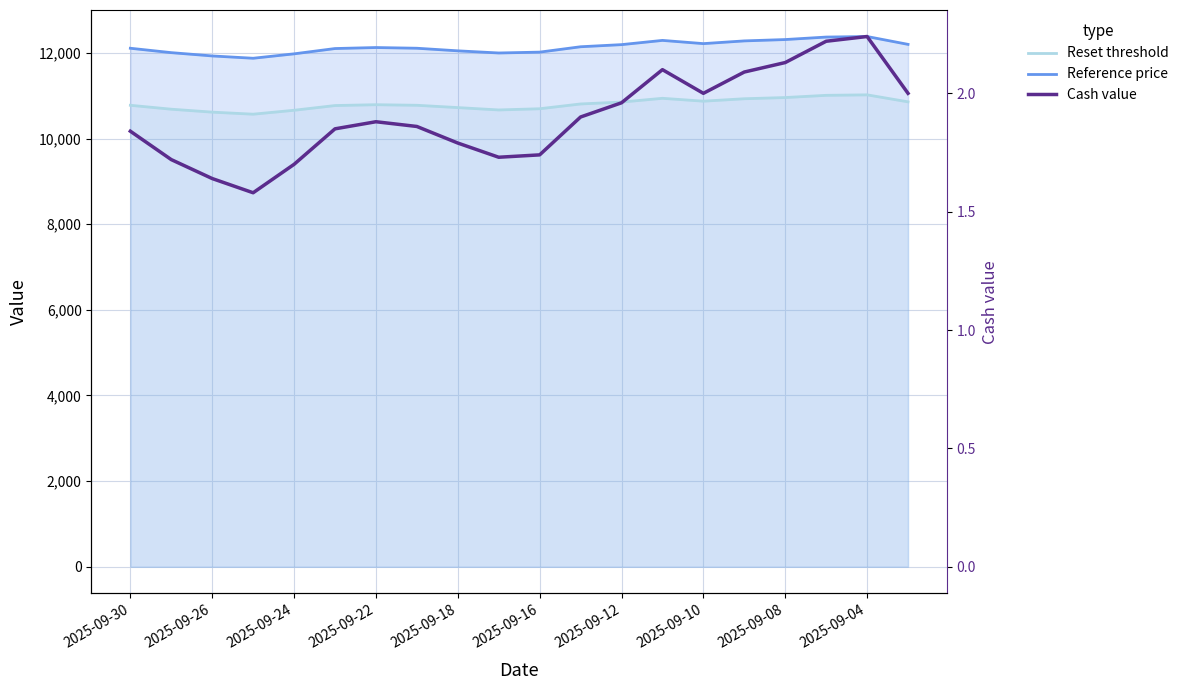

True or false: Cash value and Reset threshold cross at least once.

False